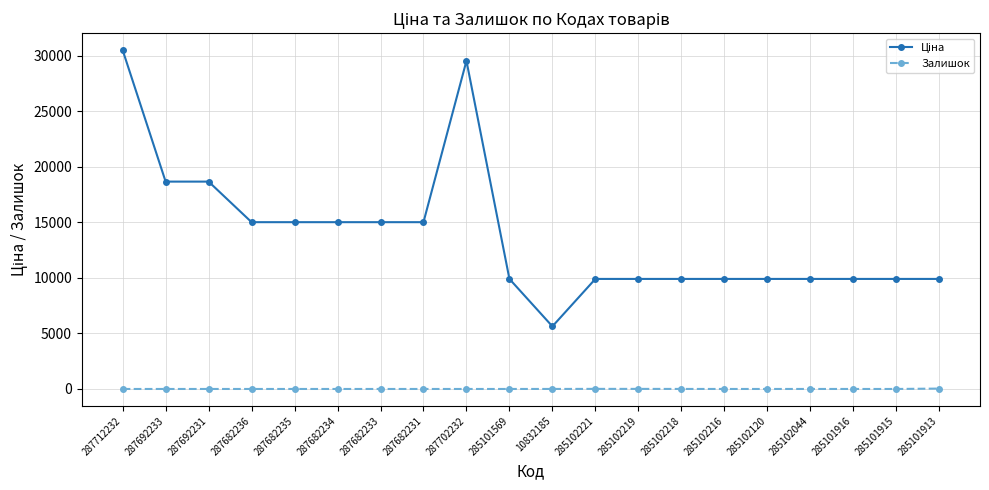

What is the spread (max minus min) of values at 287682236?

15019.2